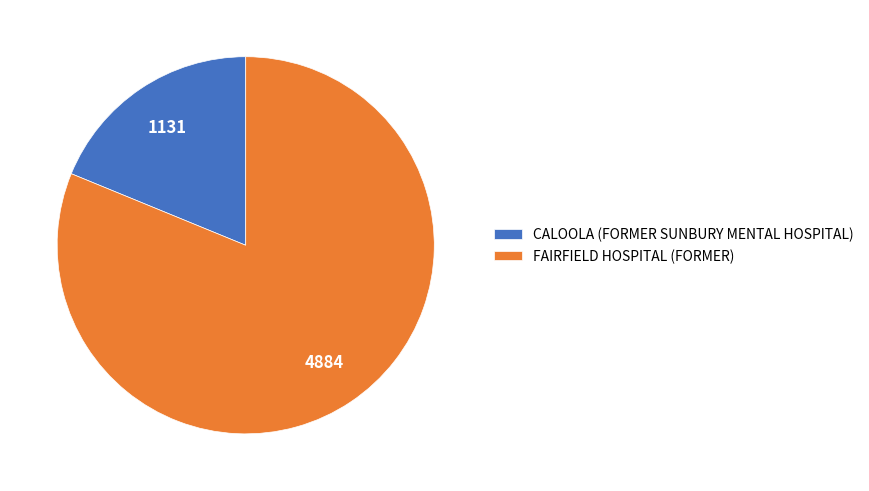

Is CALOOLA (FORMER SUNBURY MENTAL HOSPITAL) the majority of the pie?

No